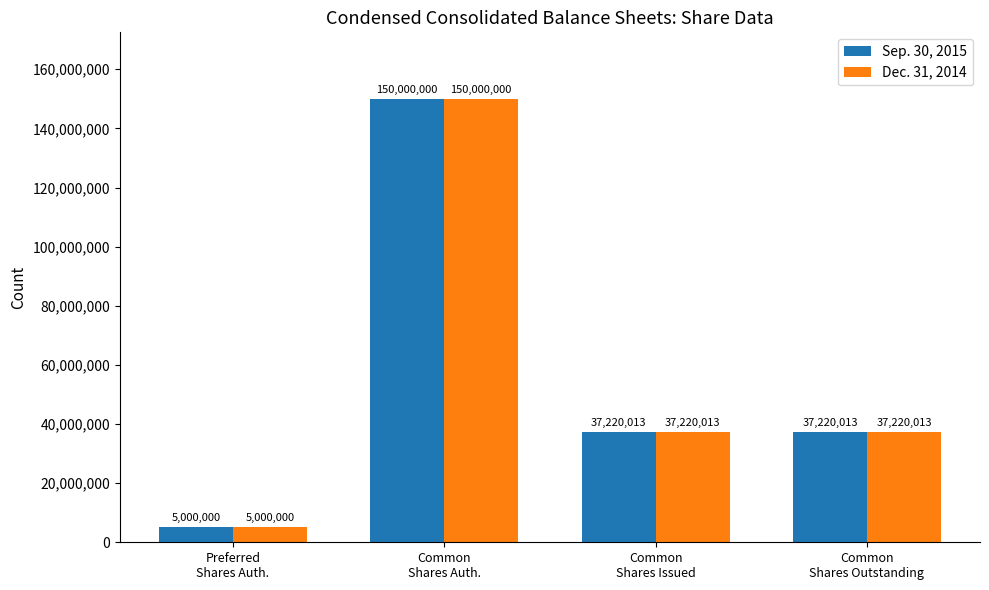

What is the maximum value for Sep. 30, 2015?

150000000